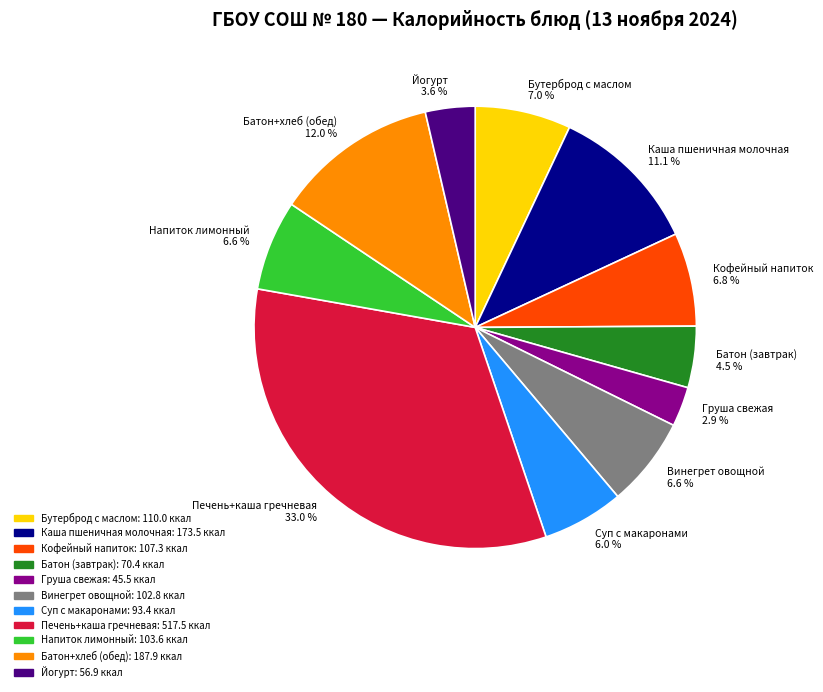

What is the largest slice in the pie chart?

Печень+каша гречневая 33.0 %